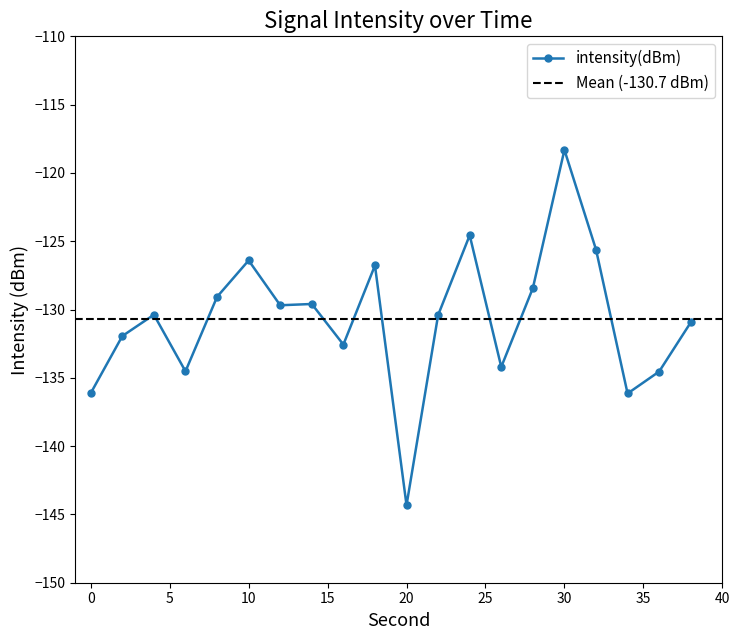

What is the sum of all values?

-2614.6